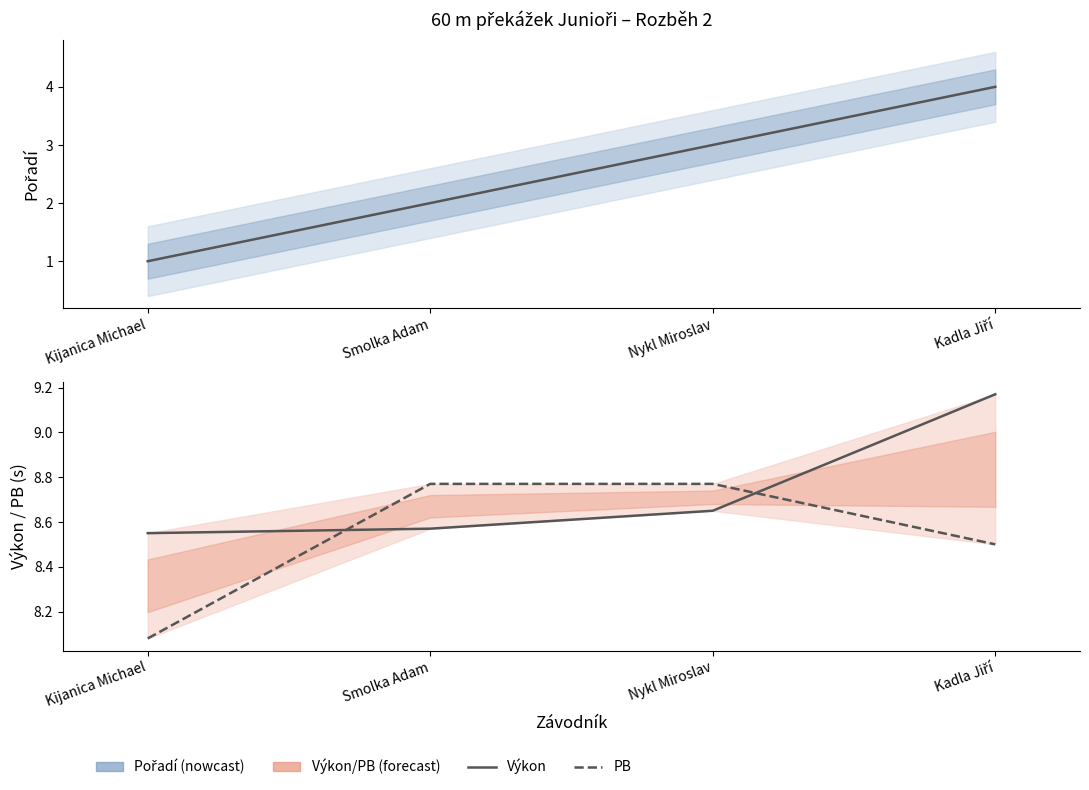

What are all the series names shown in the legend?

Pořadí, Výkon, PB